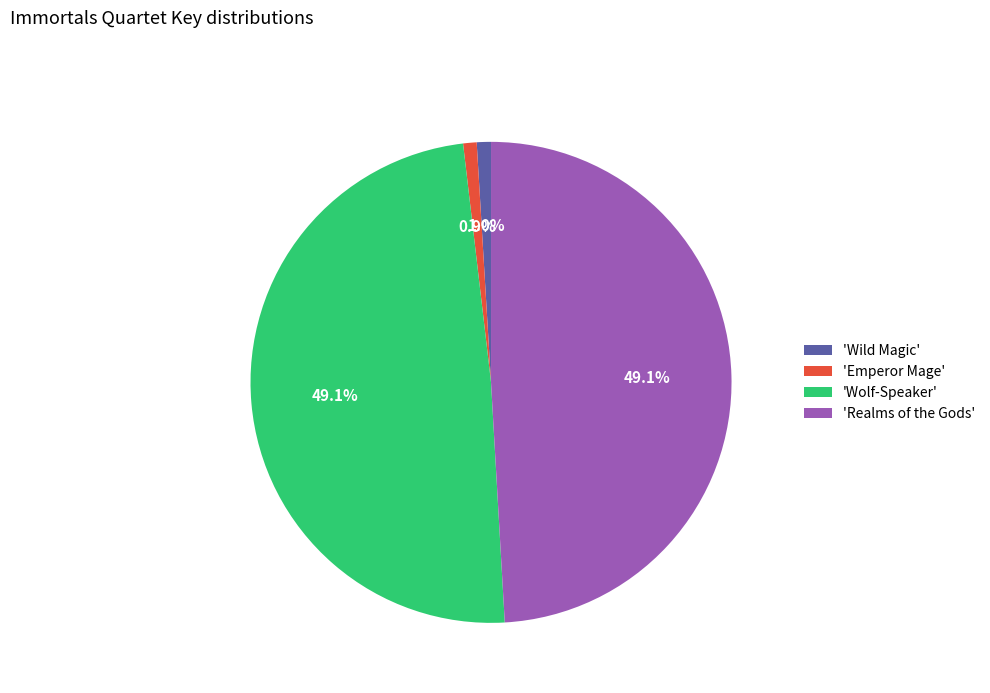

Does 'Wolf-Speaker' represent more than half of the total?

No